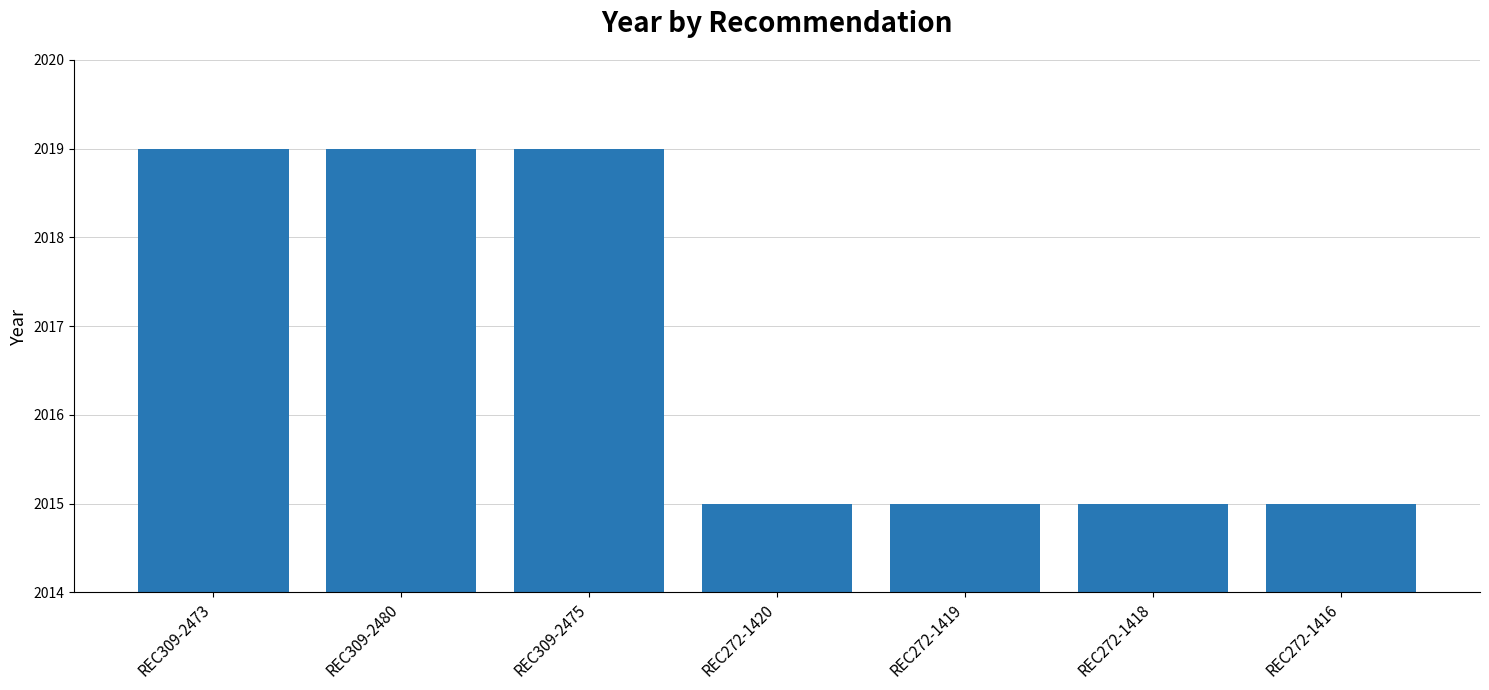

True or false: the data shows 2015 at REC272-1419.

True